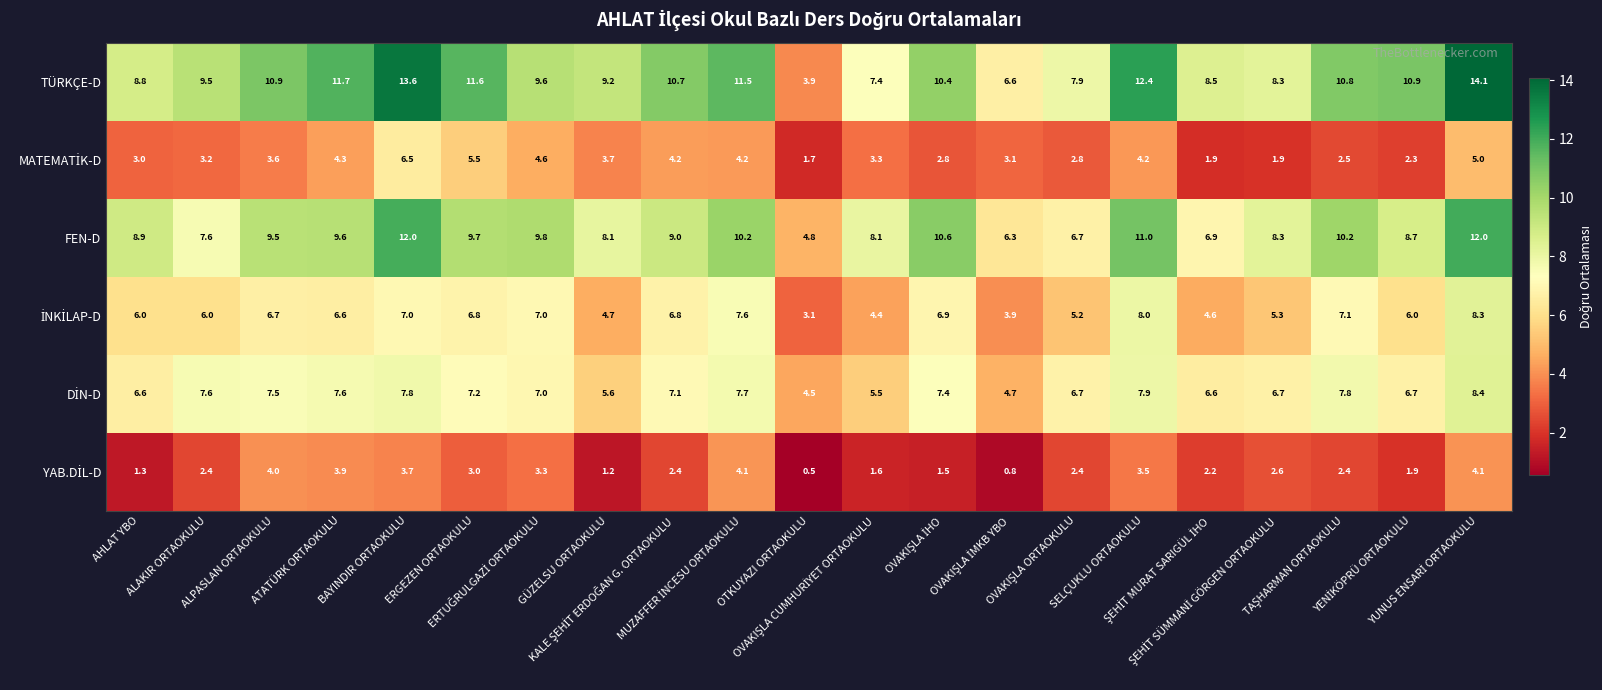

Which series has the widest spread of values?

TÜRKÇE-D